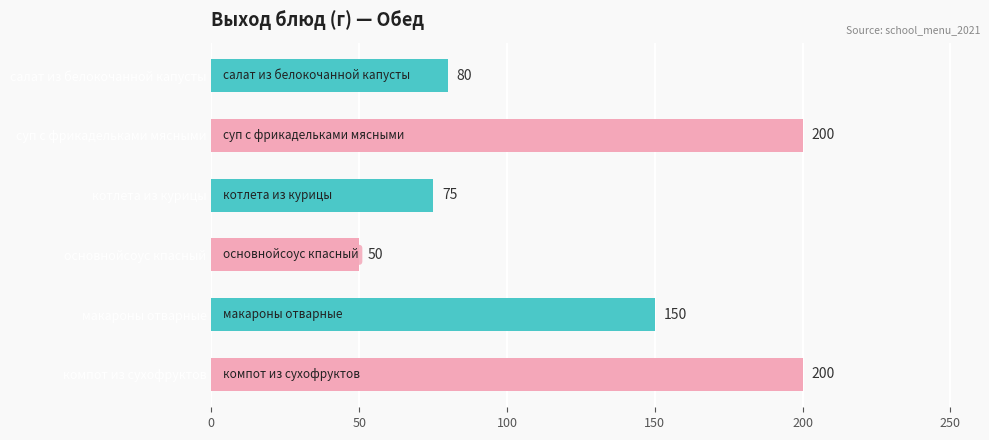

What is the sum of the values at основнойсоус кпасный and компот из сухофруктов?

250